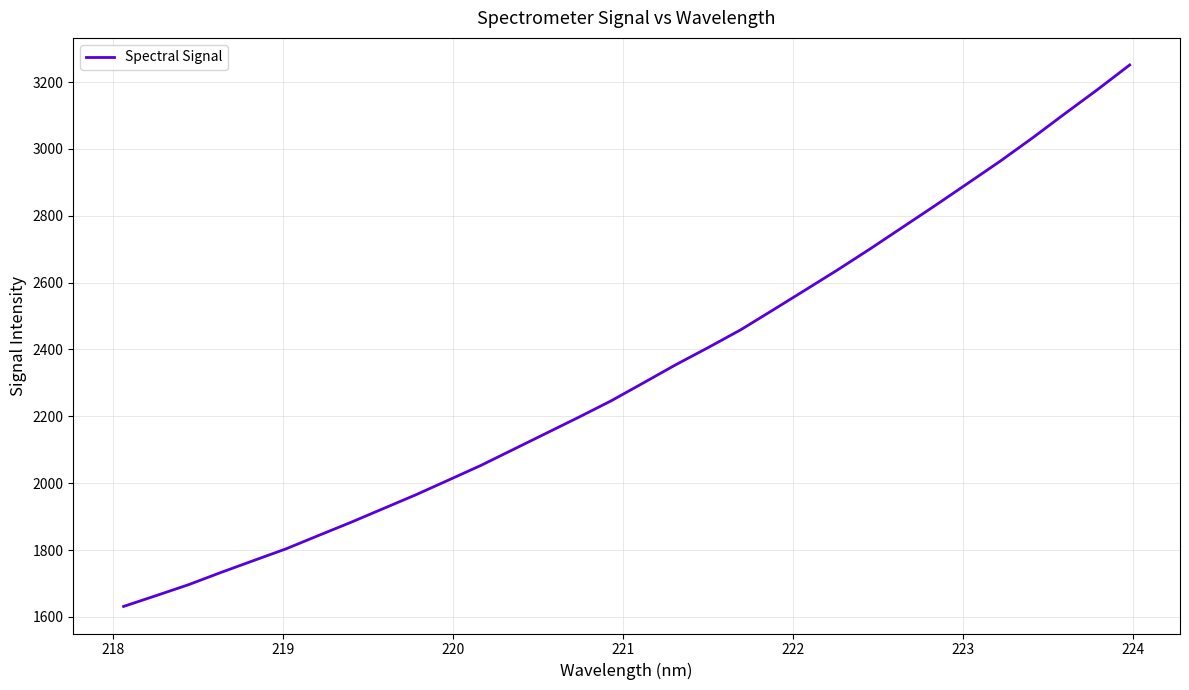

What is the greatest value displayed?

3251.0